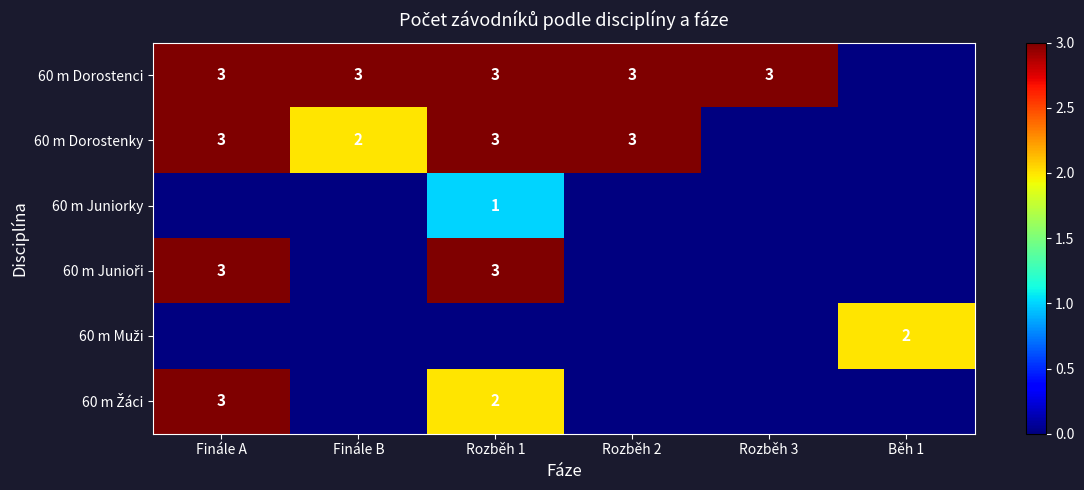

Is it true that 60 m Dorostenky equals 3 at Rozběh 2?

True